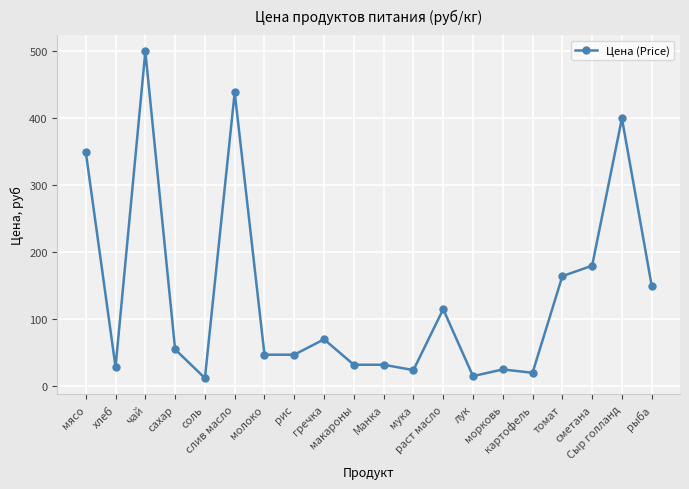

Does the chart display data point markers on the line(s)?

Yes